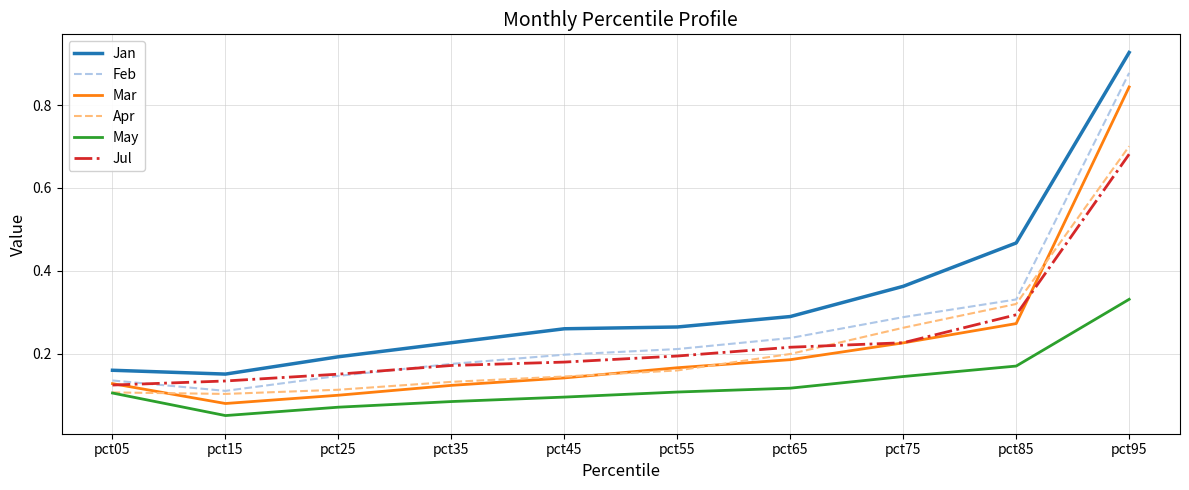

At which label does Apr reach its peak?

pct95